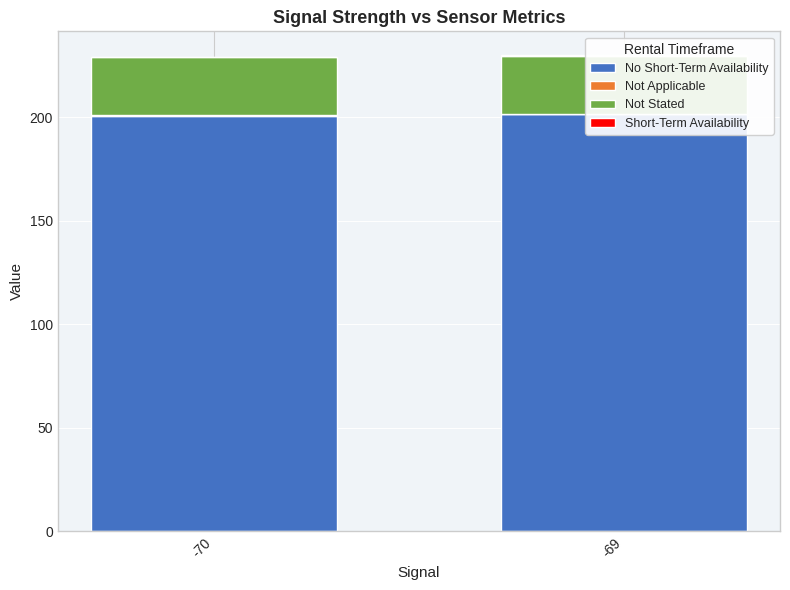

At which category is the sum across all series the highest?

-69